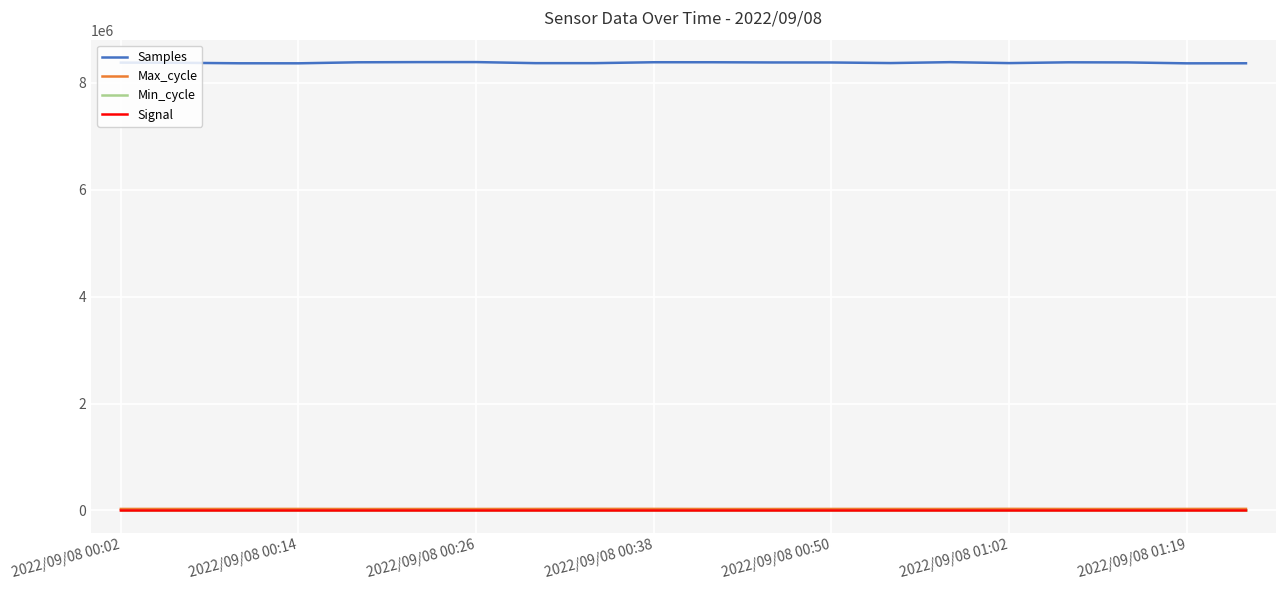

Which series has the largest total across all categories?

Samples